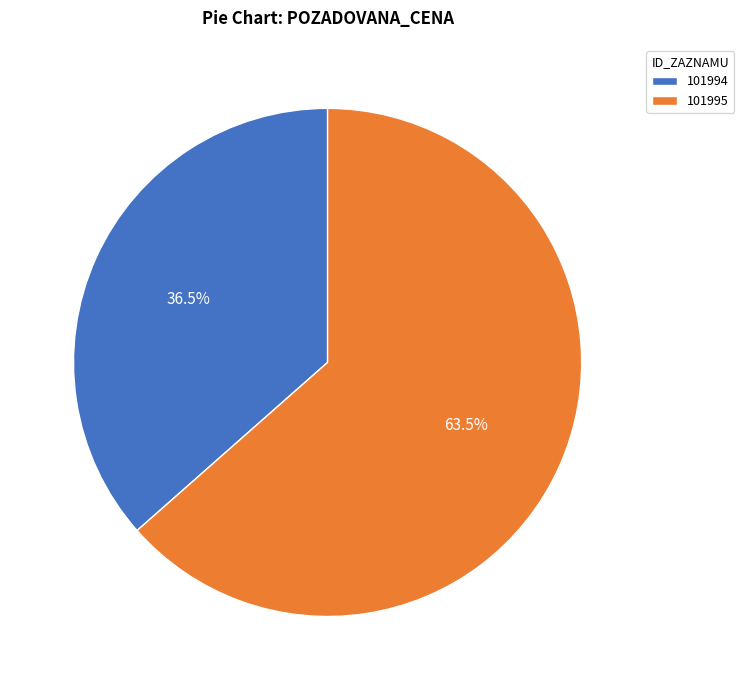

To the nearest percent, what is the average slice percentage?

50%